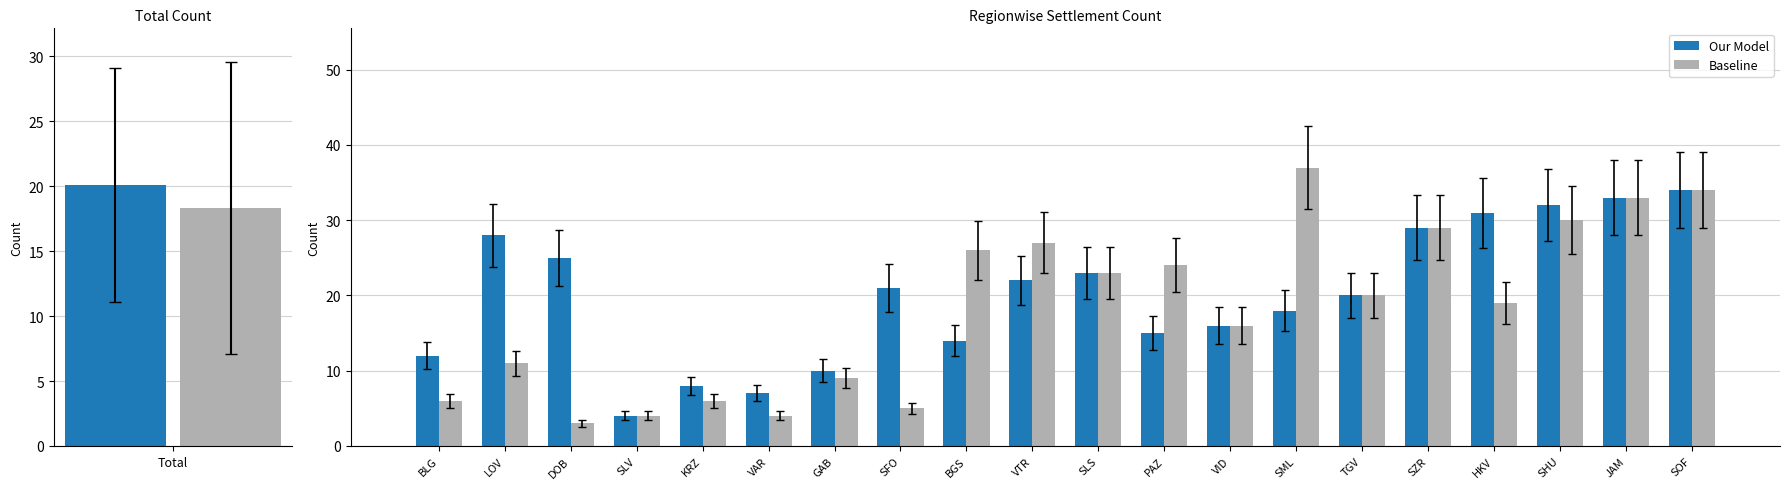

List the series in order of their peak value, lowest first.

Our Model, Baseline